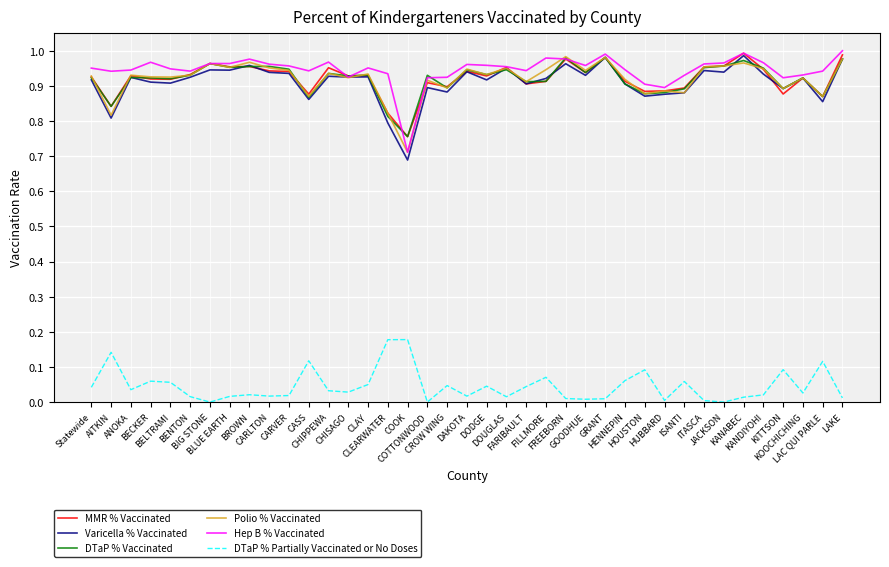

How many categories are shown in the chart?

39